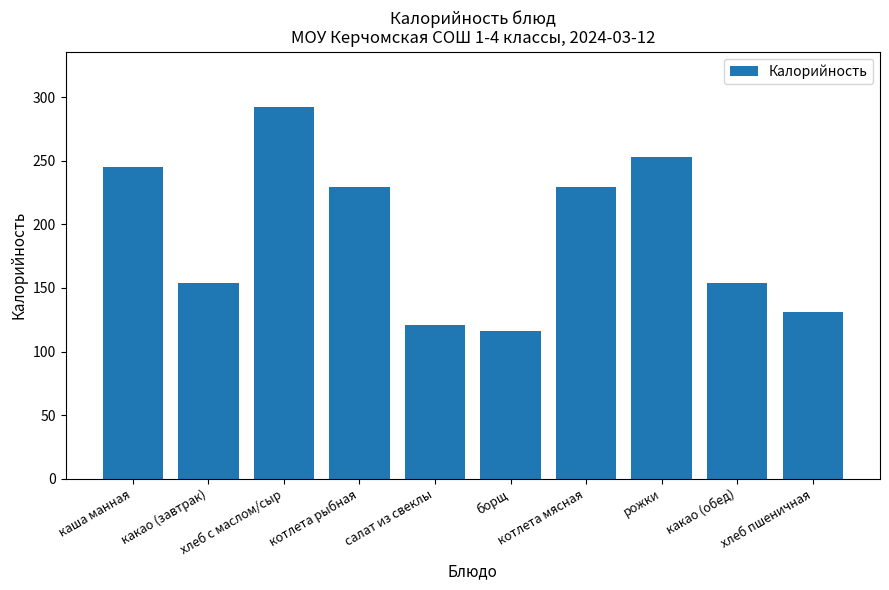

What is the minimum value shown in the chart?

116